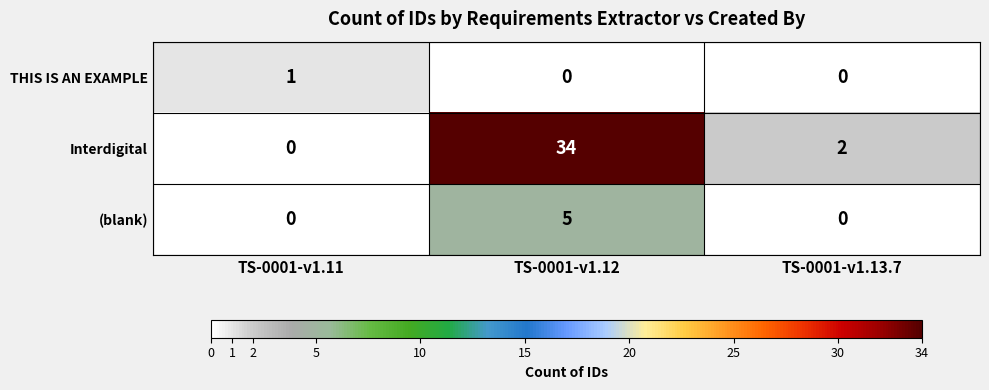

Which series has the largest range (max minus min)?

Interdigital